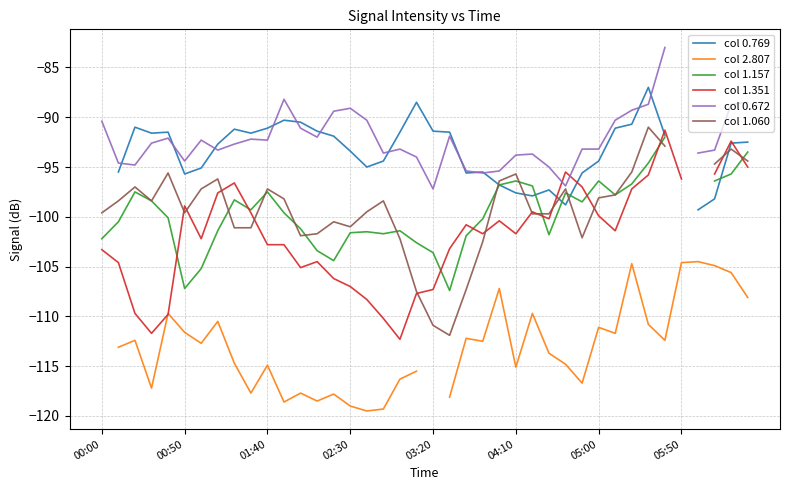

How many lines are shown in the chart?

6